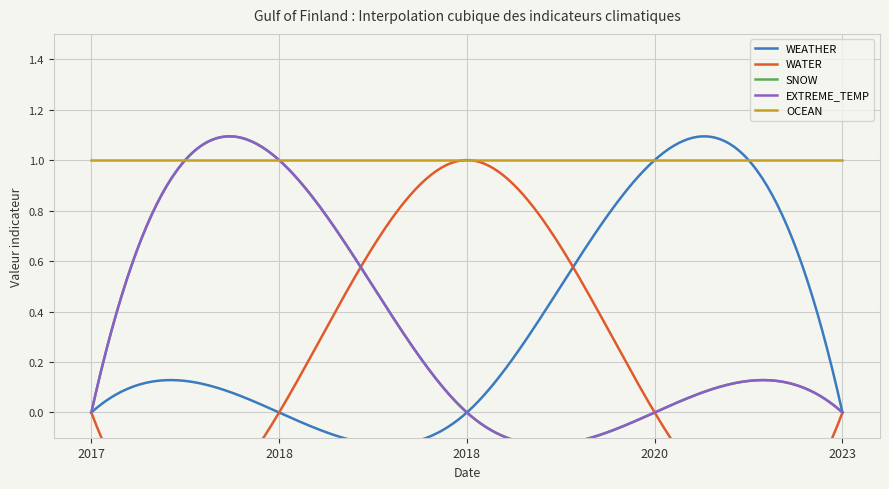

How many lines are shown in the chart?

5